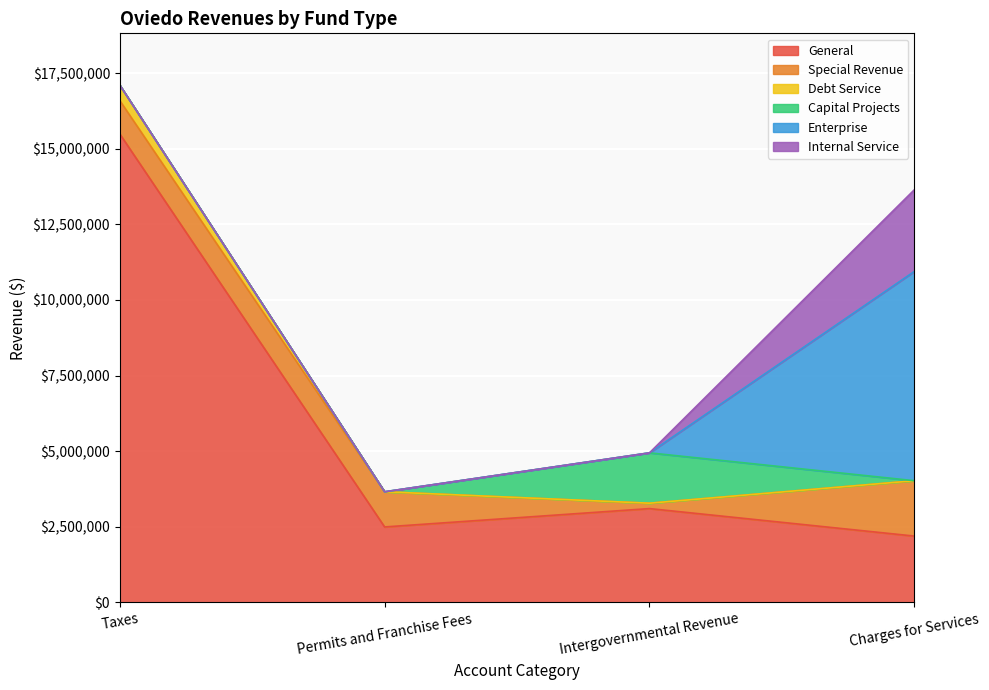

Reading left to right, transcribe all the data shown in this chart.

General: Taxes=15490279	Permits and Franchise Fees=2495574	Intergovernmental Revenue=3102723	Charges for Services=2193274
Special Revenue: Taxes=1103819	Permits and Franchise Fees=1162985	Intergovernmental Revenue=177930	Charges for Services=1830581
Debt Service: Taxes=512094	Permits and Franchise Fees=0	Intergovernmental Revenue=0	Charges for Services=0
Capital Projects: Taxes=0	Permits and Franchise Fees=0	Intergovernmental Revenue=1664878	Charges for Services=0
Enterprise: Taxes=0	Permits and Franchise Fees=0	Intergovernmental Revenue=0	Charges for Services=6920028
Internal Service: Taxes=0	Permits and Franchise Fees=0	Intergovernmental Revenue=0	Charges for Services=2700520